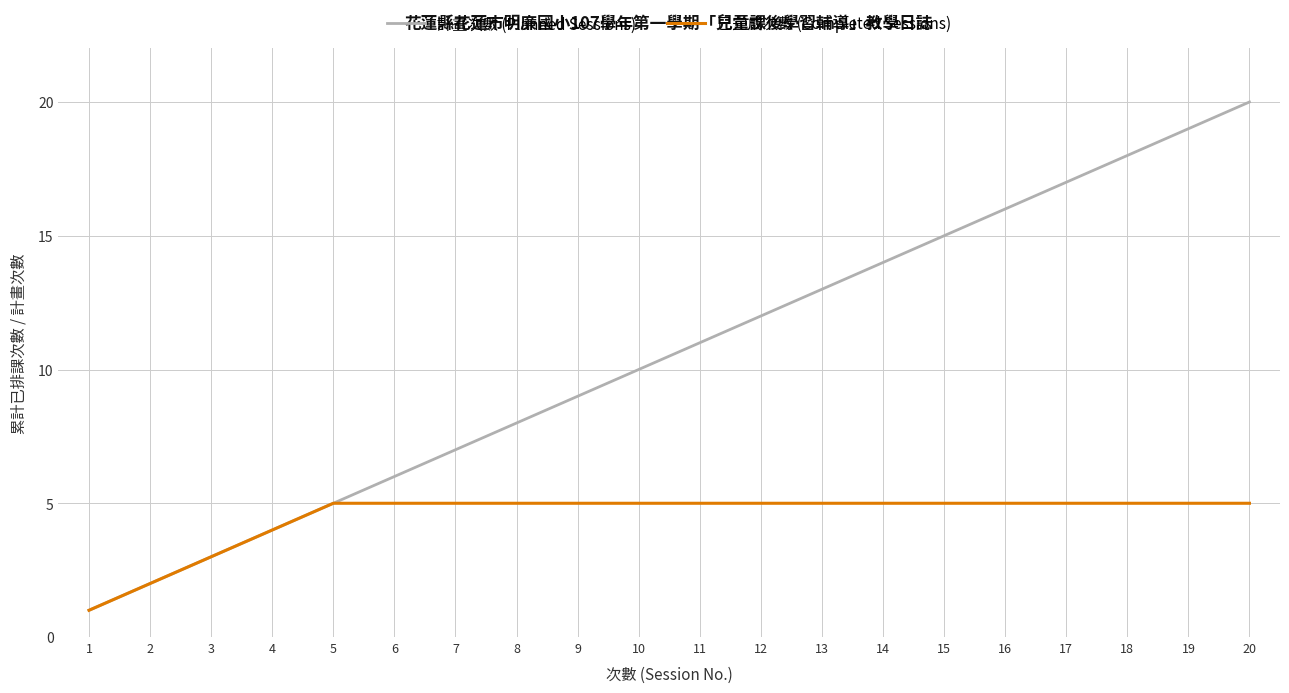

At which label is 已完成次數 (Completed Sessions) closest to 3?

3